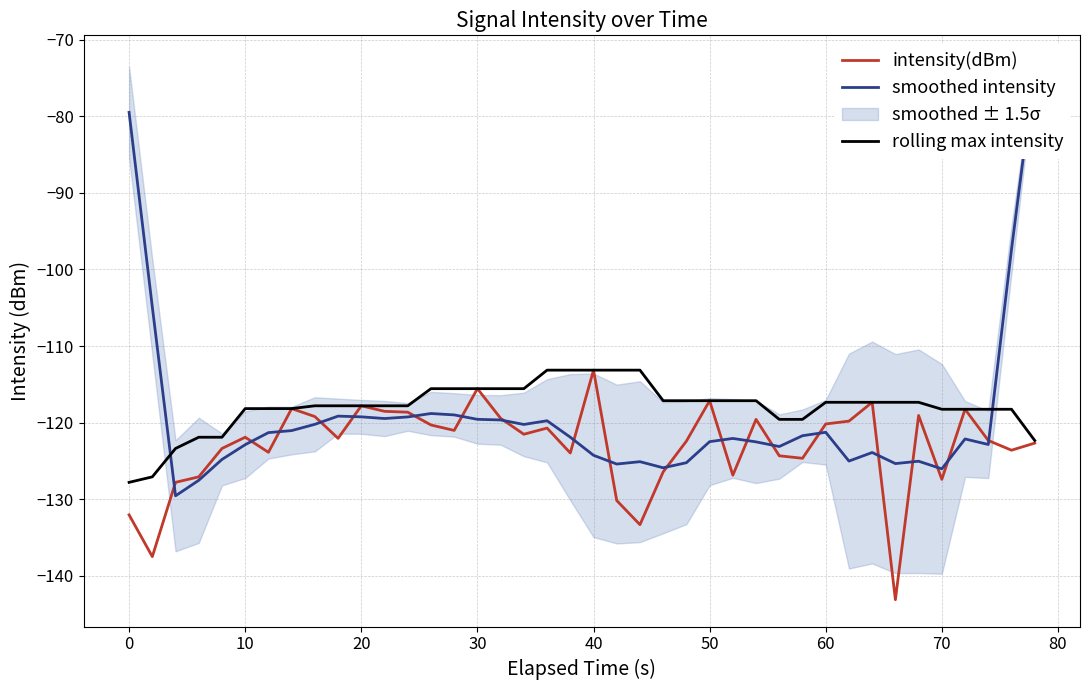

Reading left to right, list all the values displayed in this chart.

intensity(dBm): -132.1	-137.5	-127.8	-127.1	-123.4	-121.9	-123.9	-118.2	-119.2	-122.1	-117.8	-118.5	-118.6	-120.3	-121.0	-115.6	-119.4	-121.5	-120.7	-124.0	-113.2	-130.2	-133.3	-126.4	-122.4	-117.1	-126.9	-119.6	-124.3	-124.7	-120.2	-119.8	-117.4	-143.1	-119.1	-127.4	-118.3	-122.3	-123.6	-122.7
smoothed intensity: -79.5	-104.9	-129.6	-127.5	-124.8	-122.9	-121.3	-121.1	-120.2	-119.2	-119.3	-119.5	-119.3	-118.8	-119.0	-119.6	-119.7	-120.3	-119.8	-121.9	-124.3	-125.4	-125.1	-125.9	-125.2	-122.5	-122.1	-122.5	-123.1	-121.7	-121.3	-125.0	-123.9	-125.4	-125.1	-126.1	-122.1	-122.9	-97.4	-73.7
rolling max intensity: -127.8	-127.1	-123.4	-121.9	-121.9	-118.2	-118.2	-118.2	-117.8	-117.8	-117.8	-117.8	-117.8	-115.6	-115.6	-115.6	-115.6	-115.6	-113.2	-113.2	-113.2	-113.2	-113.2	-117.1	-117.1	-117.1	-117.1	-117.1	-119.6	-119.6	-117.4	-117.4	-117.4	-117.4	-117.4	-118.3	-118.3	-118.3	-118.3	-122.3